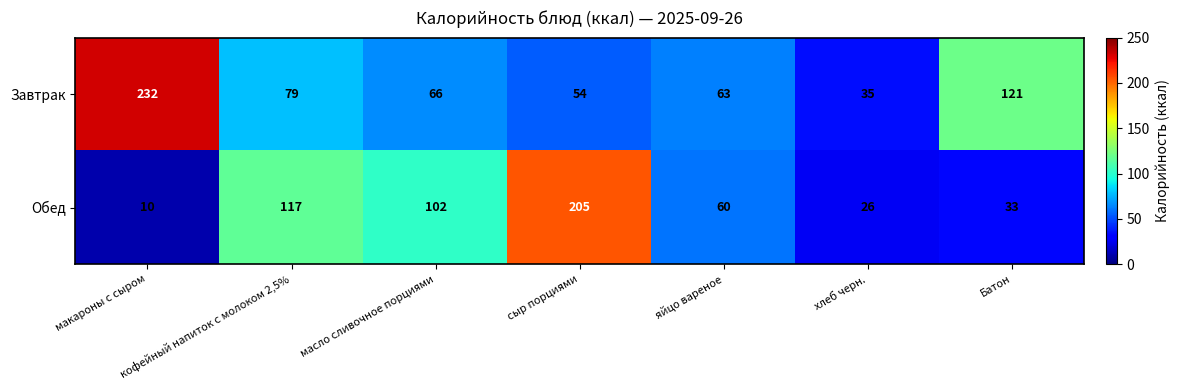

What is the spread (max minus min) of values at сыр порциями?

151